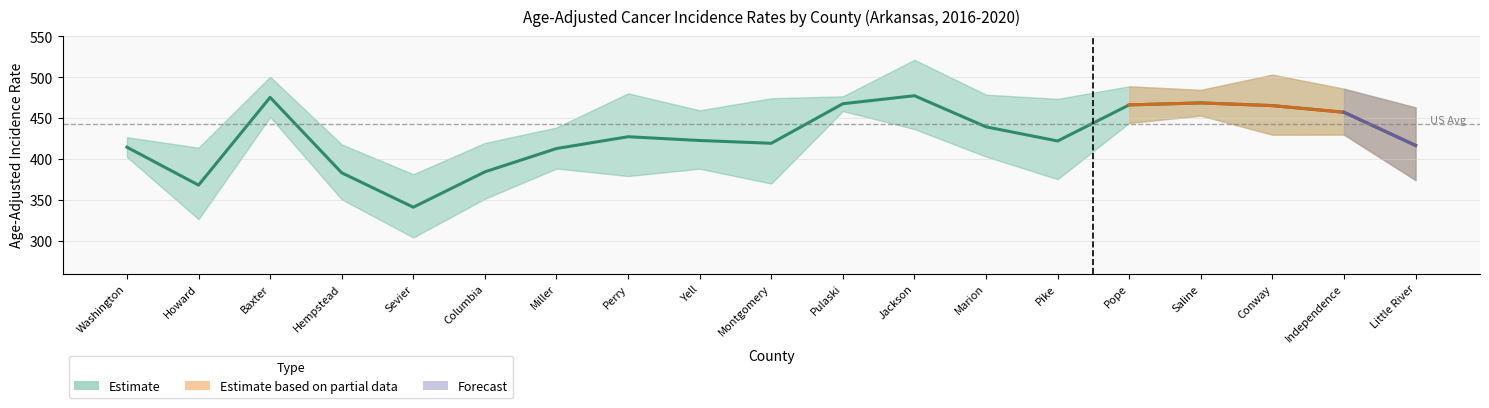

Does the chart display data point markers on the line(s)?

No